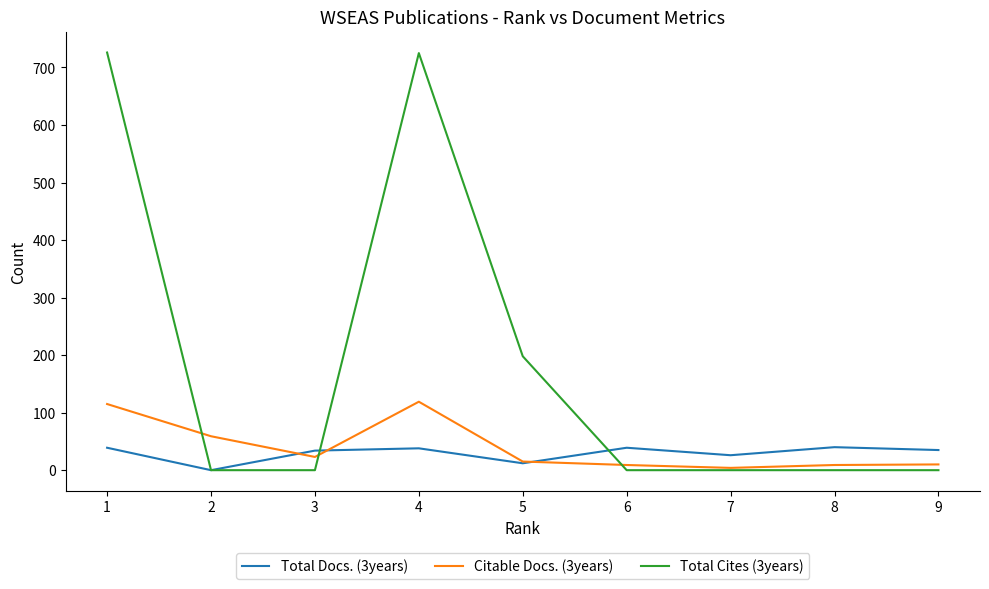

At how many categories does at least one series exceed 51?

4